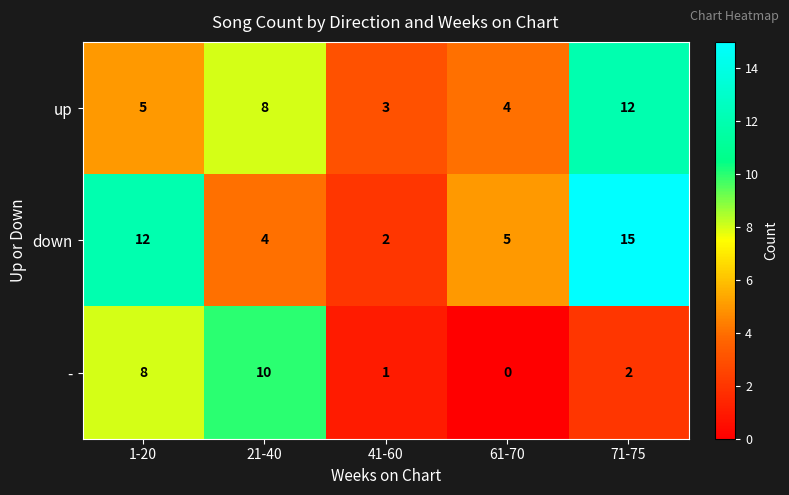

List the series in order of their overall mean, lowest first.

-, up, down